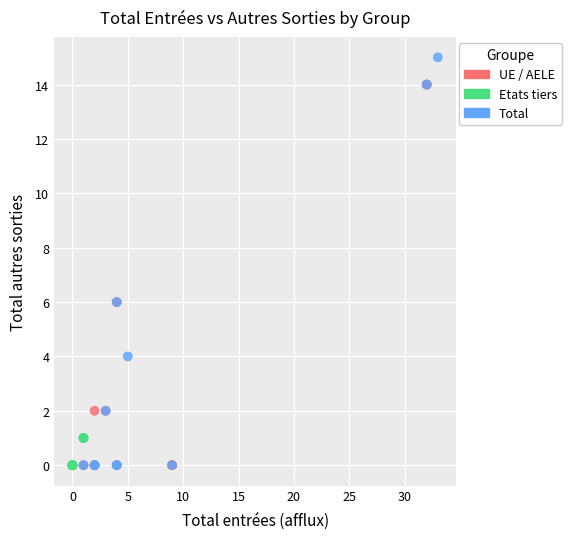

What are all the series names shown in the legend?

UE / AELE, Etats tiers, Total